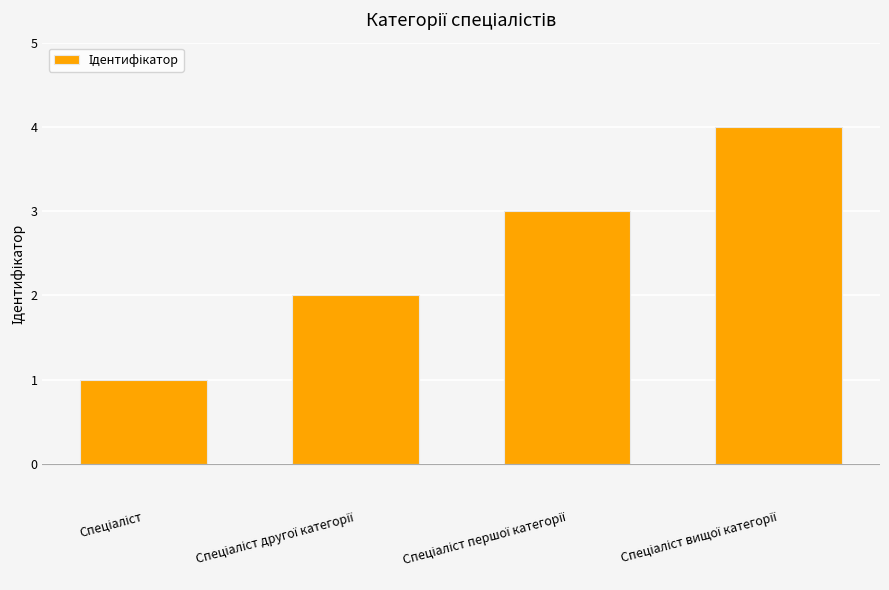

What is the sum of all values?

10